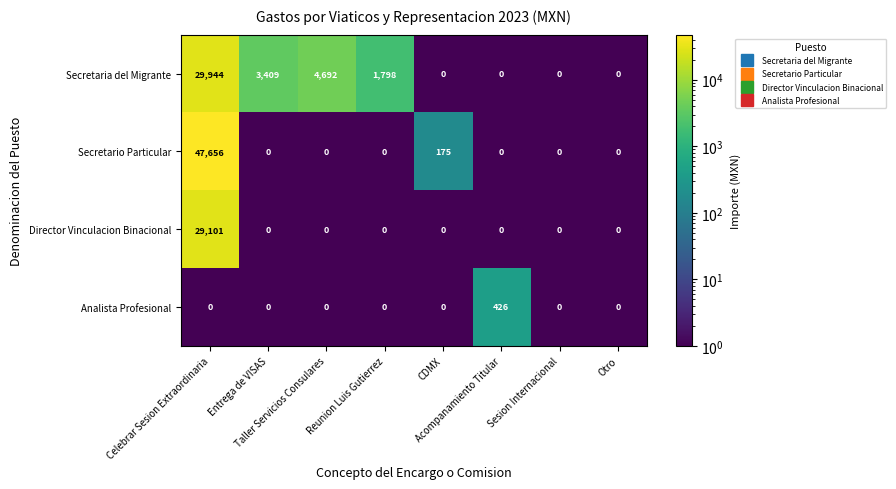

What is the average value of the Analista Profesional series?

53